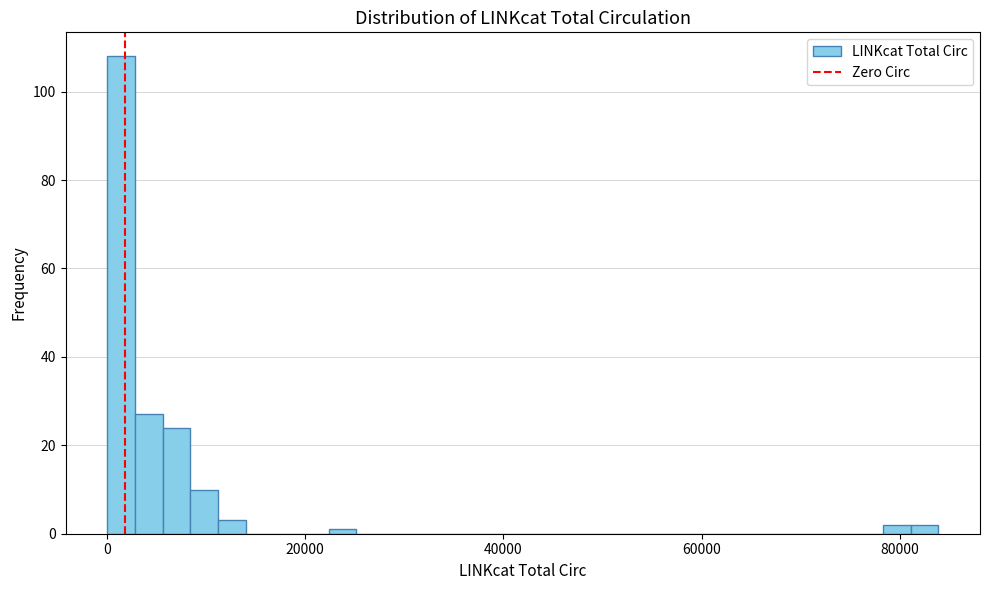

Around what value on the x-axis is the tallest bar? Give the approximate position of its centre, as read against the axis.

2000